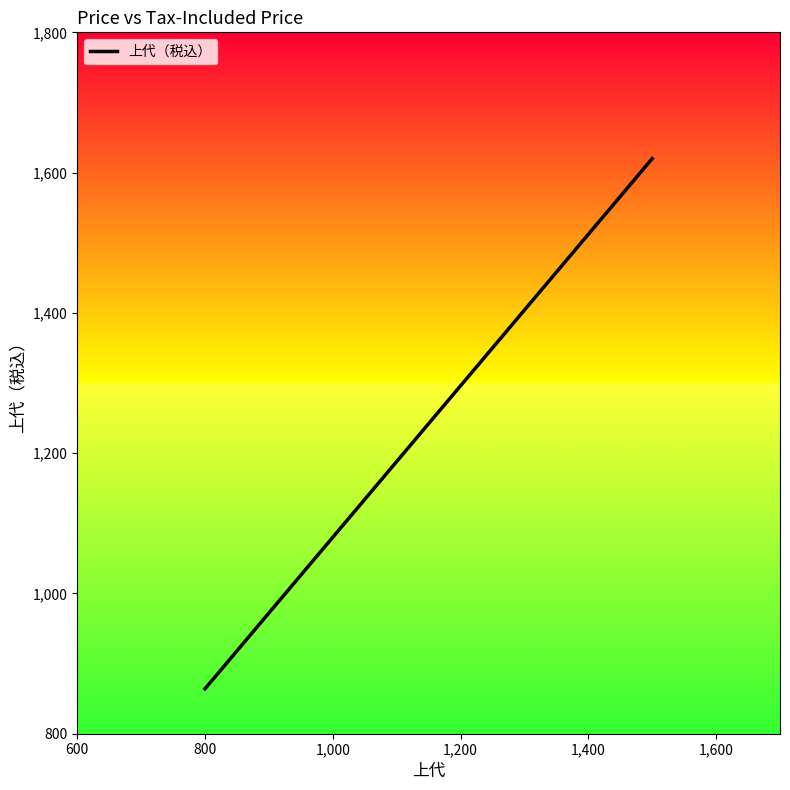

What is the maximum value shown in the chart?

1620